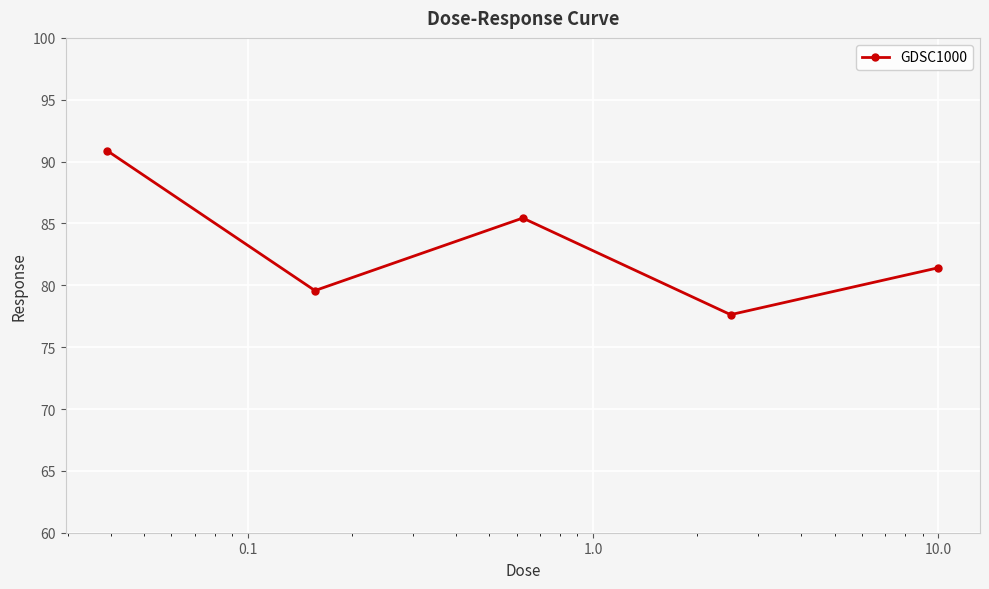

What is the value of the 4th point from the left?

77.6